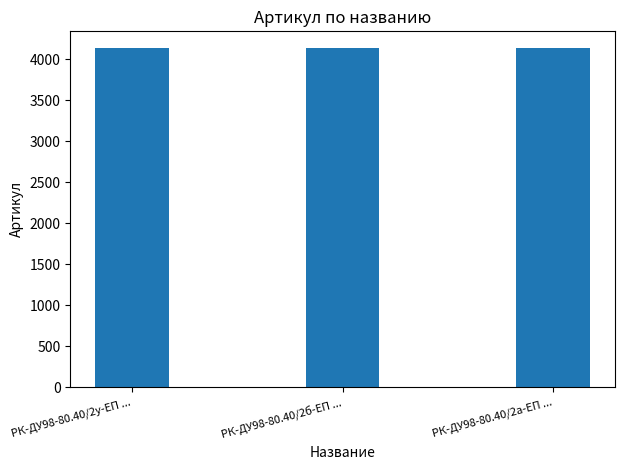

What position from the right is РК-ДУ98-80.40/2а-ЕП ...?

1